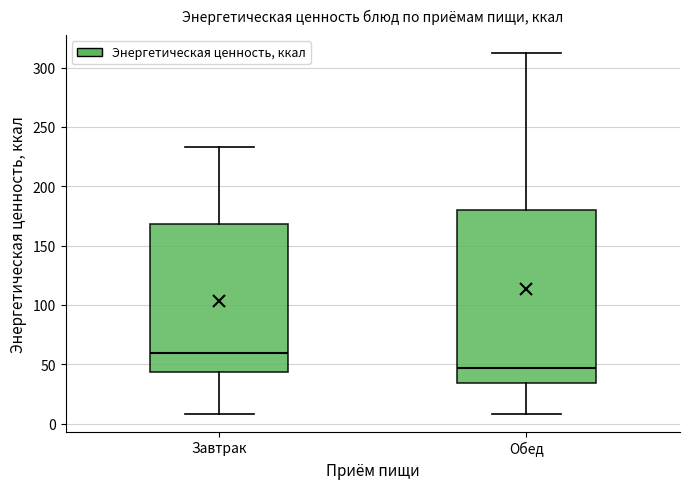

Reading left to right, read every box against the y-axis: the position of its median line, the range the box covers, and the ends of its whiskers. The values are not printed on the chart, so give them approximately, as read against the axis.

Завтрак: median 60, box 45 to 170, whiskers 10 to 235
Обед: median 45, box 35 to 180, whiskers 10 to 310